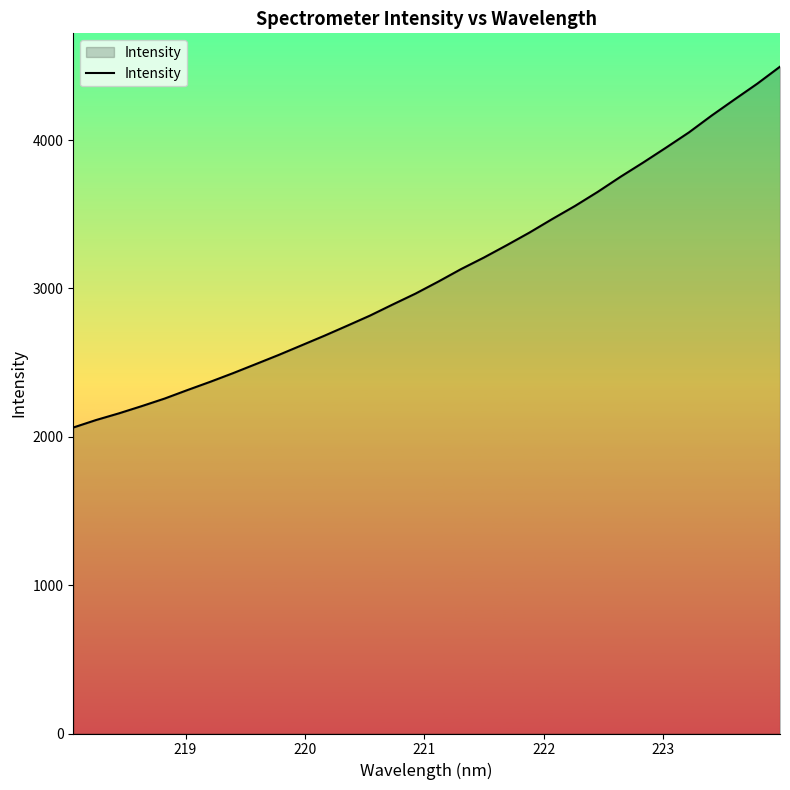

What is the difference between the maximum and minimum values?

2432.6